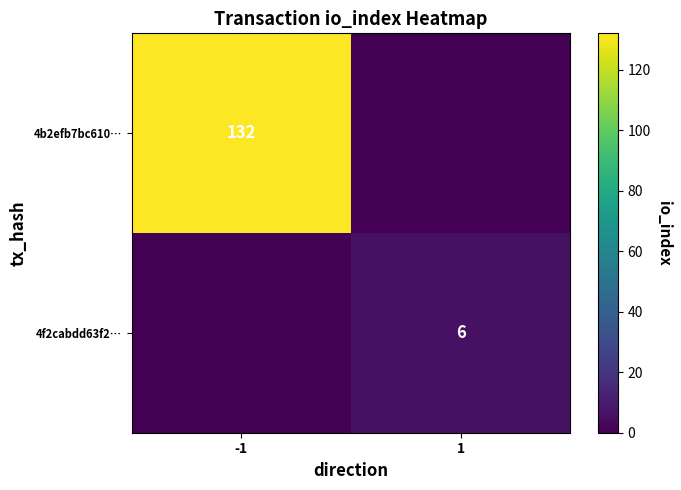

Between -1 and 1, which is larger?

-1